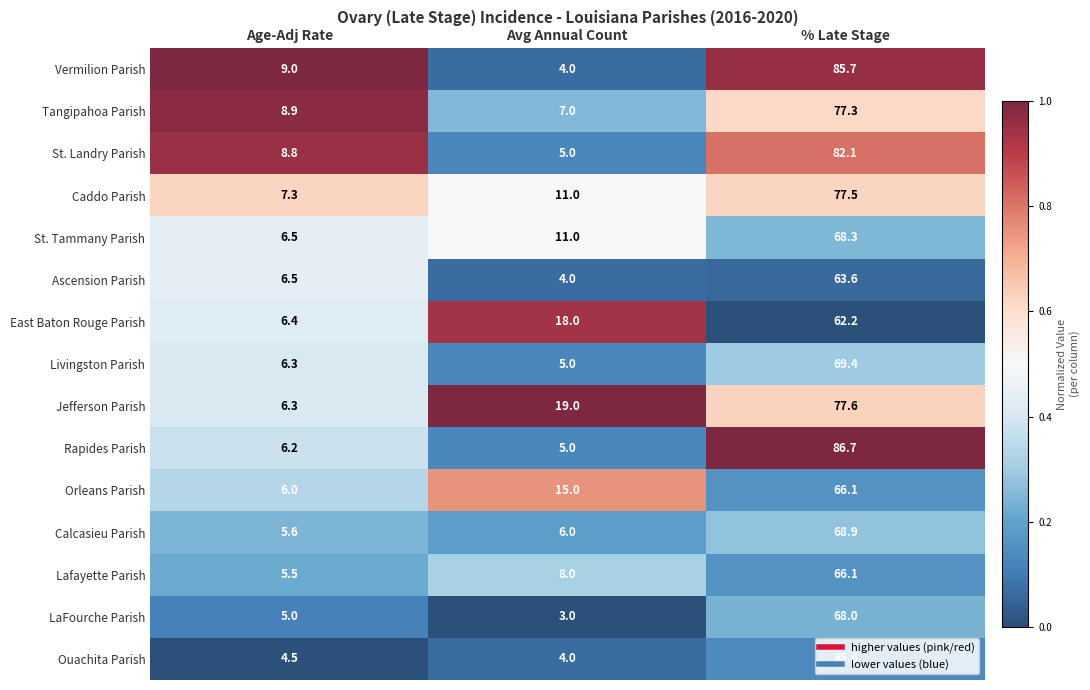

What is the total value across all series at Avg Annual Count?

125.0